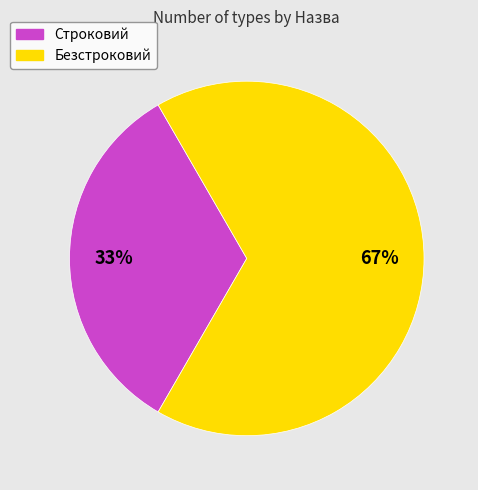

To the nearest percent, what is the average slice percentage?

50%